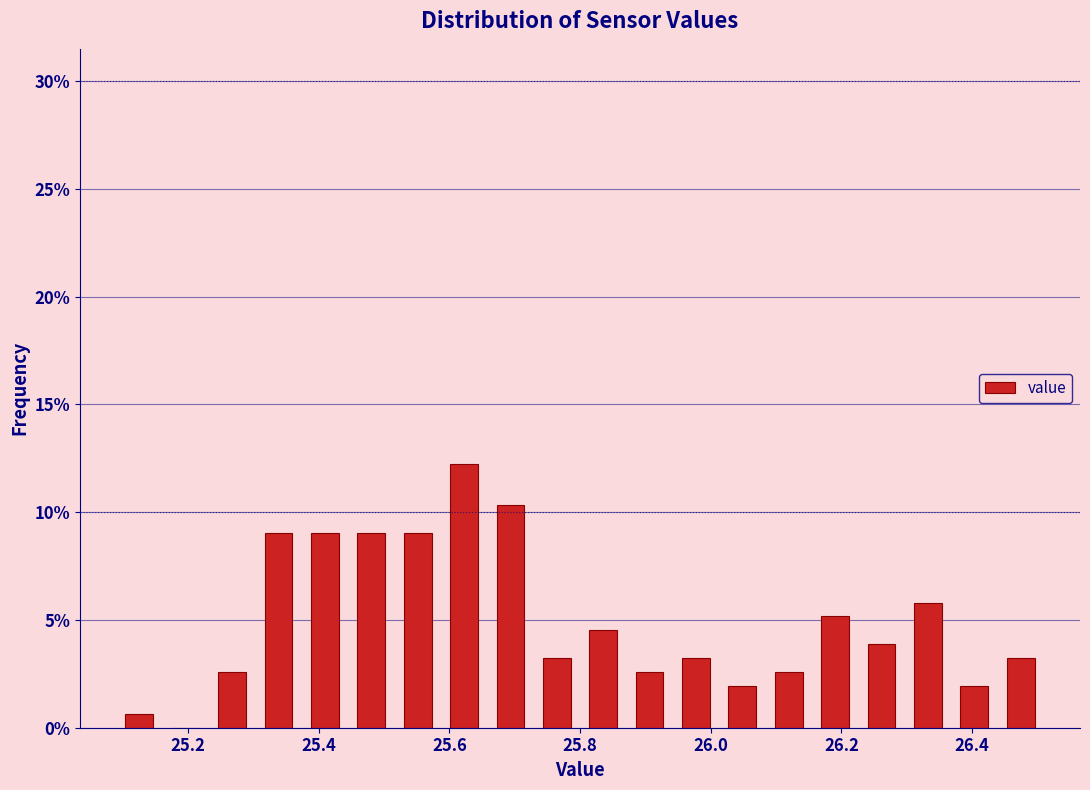

Read against the x-axis, roughly where is the centre of the tallest bar?

25.62